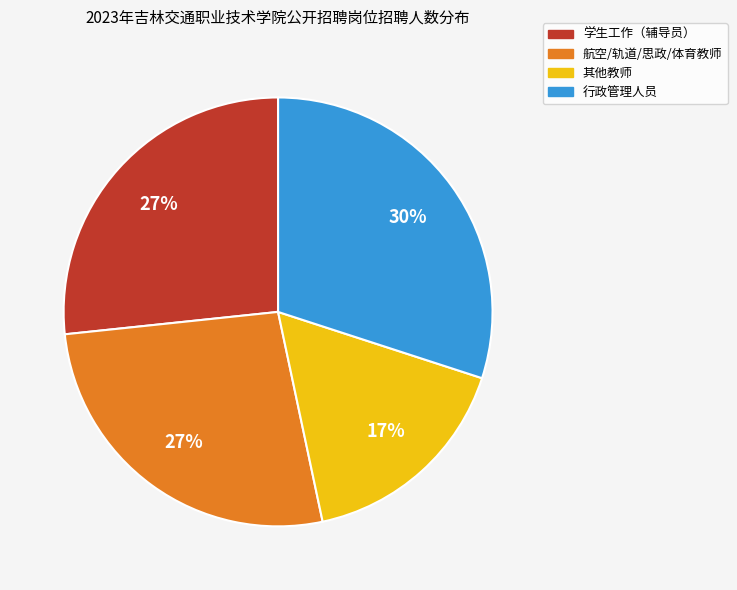

Is there a majority slice in this chart?

No